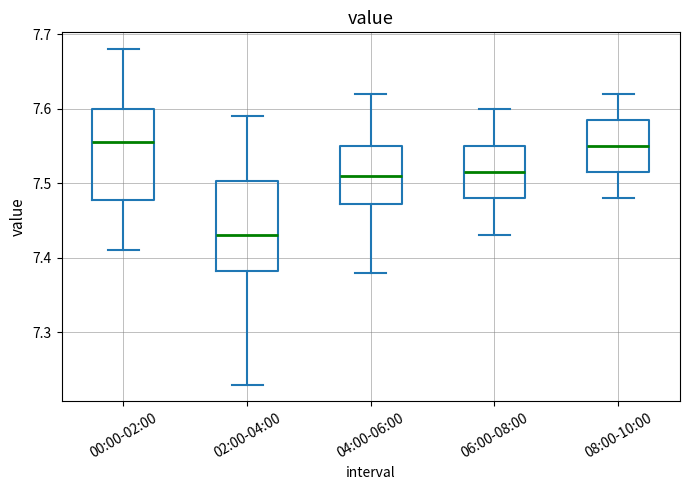

Reading left to right, read every box against the y-axis: the position of its median line, the range the box covers, and the ends of its whiskers. The values are not printed on the chart, so give them approximately, as read against the axis.

00:00-02:00: median 7.56, box 7.48 to 7.60, whiskers 7.41 to 7.68
02:00-04:00: median 7.43, box 7.38 to 7.50, whiskers 7.23 to 7.59
04:00-06:00: median 7.51, box 7.47 to 7.55, whiskers 7.38 to 7.62
06:00-08:00: median 7.52, box 7.48 to 7.55, whiskers 7.43 to 7.60
08:00-10:00: median 7.55, box 7.52 to 7.59, whiskers 7.48 to 7.62